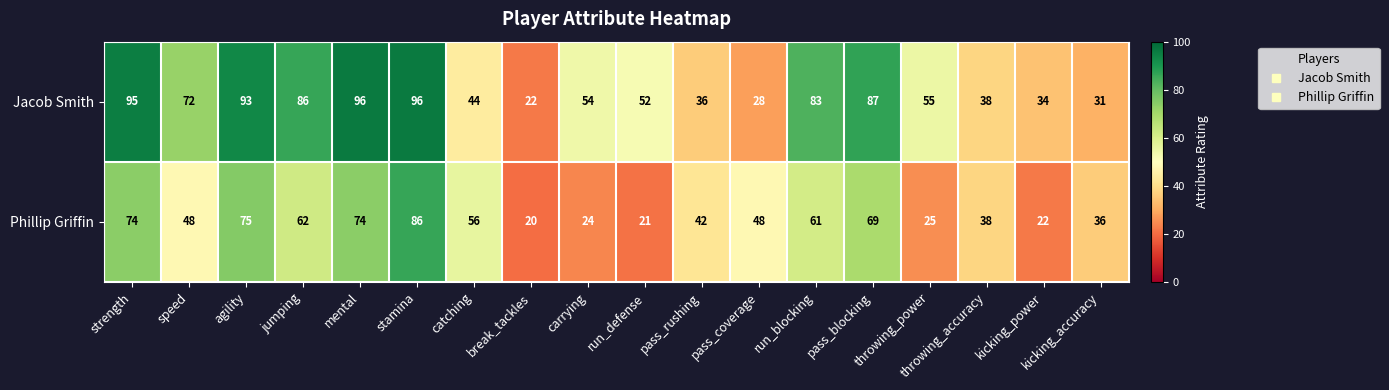

At which label does Phillip Griffin reach its minimum?

break_tackles